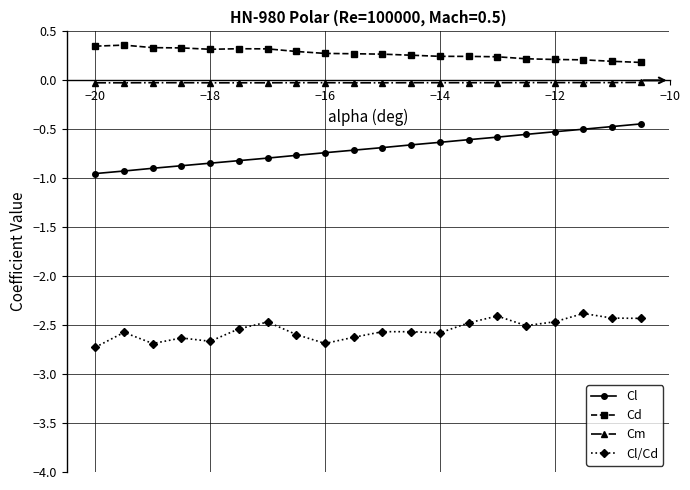

What is the maximum value shown in the chart?

0.4